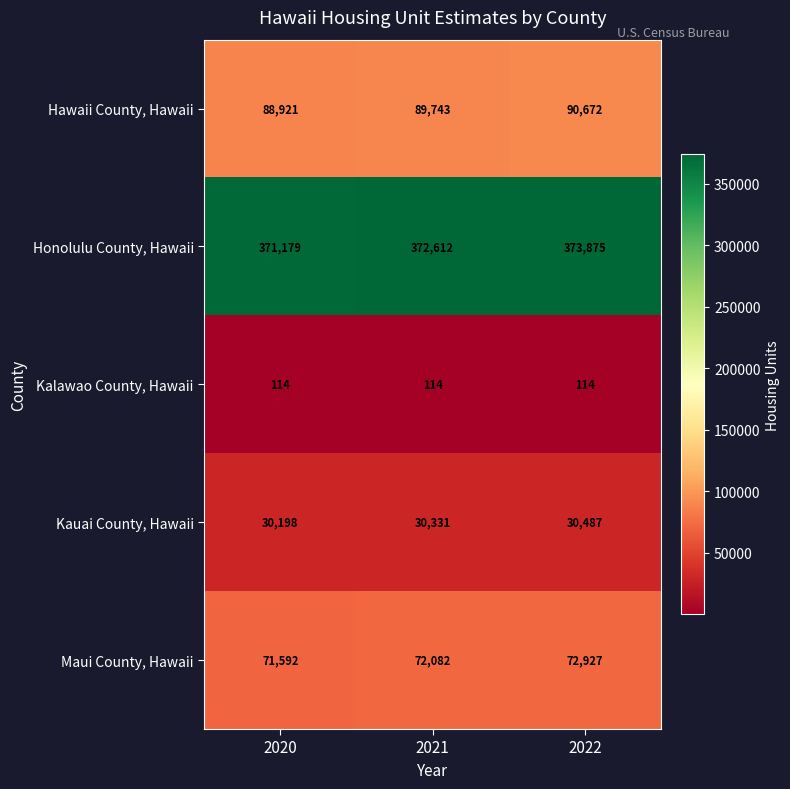

Reading left to right, extract all data points from this chart.

Hawaii County, Hawaii: 88921	89743	90672
Honolulu County, Hawaii: 371179	372612	373875
Kalawao County, Hawaii: 114	114	114
Kauai County, Hawaii: 30198	30331	30487
Maui County, Hawaii: 71592	72082	72927